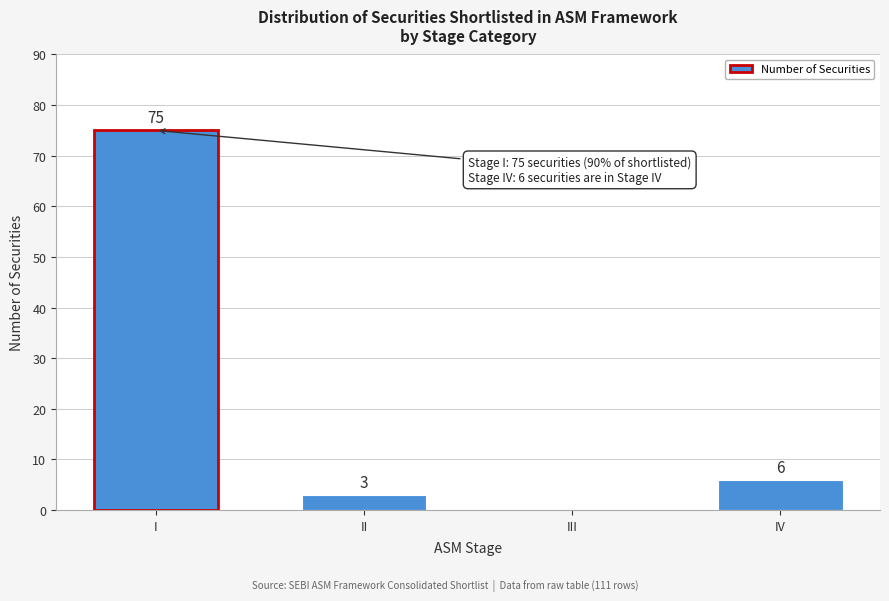

Reading left to right, transcribe all the data shown in this chart.

I=75	II=3	III=0	IV=6